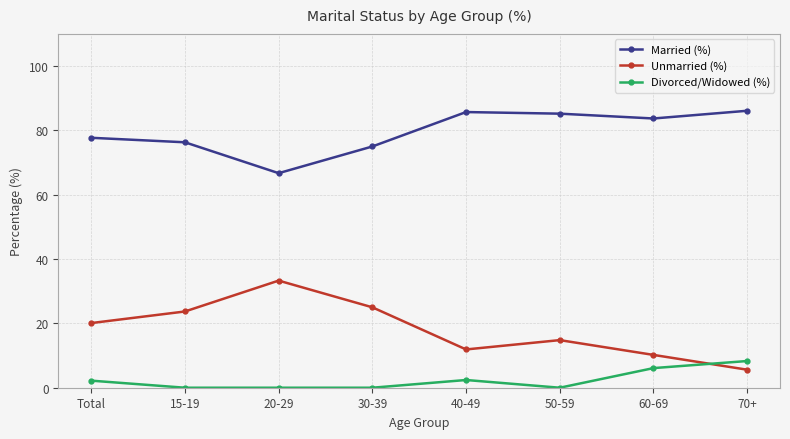

Rank the series at 50-59 from highest to lowest value.

Married (%), Unmarried (%), Divorced/Widowed (%)